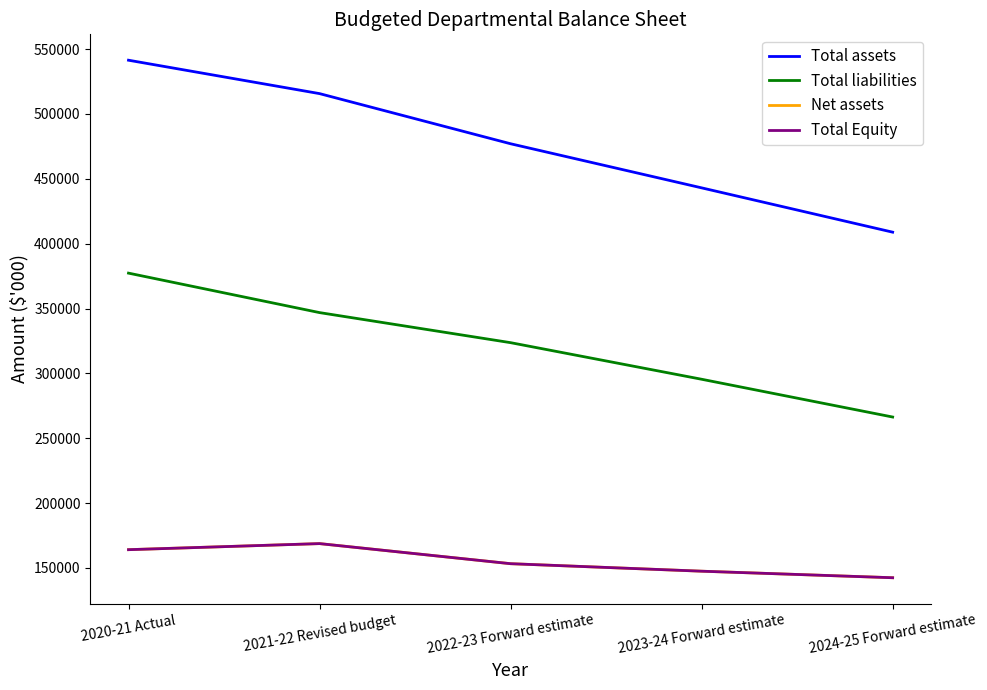

Which label corresponds to the smallest value in the chart?

2024-25 Forward estimate